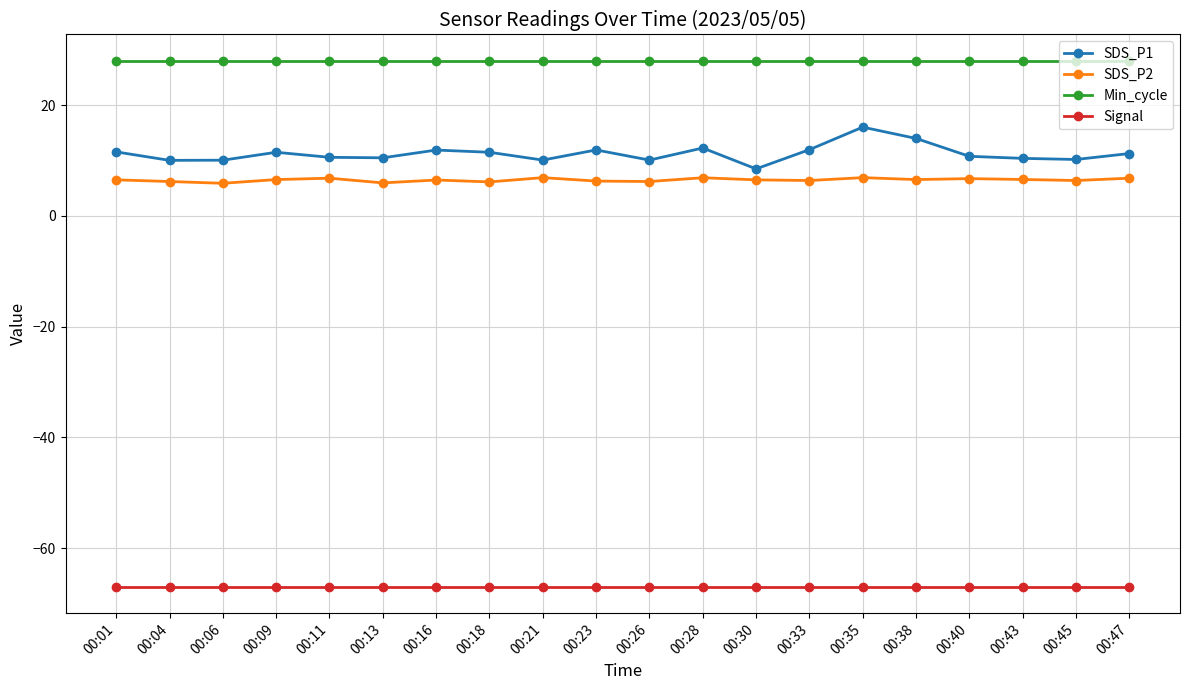

True or false: SDS_P2 has a value of 6.5 at 00:16.

True